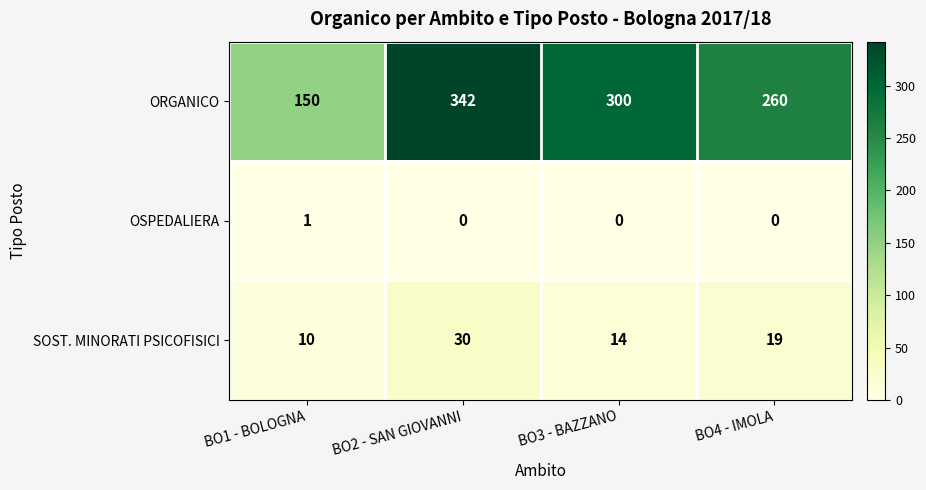

List the series in order of their peak value, highest first.

ORGANICO, SOST. MINORATI PSICOFISICI, OSPEDALIERA